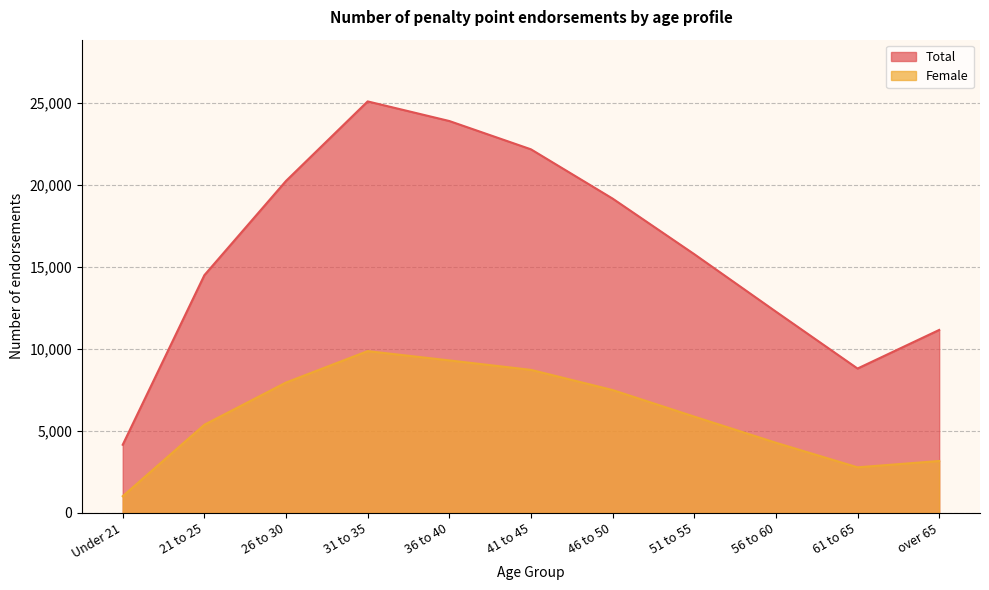

In Female, how many points are lower than both neighbors (excluding endpoints)?

1